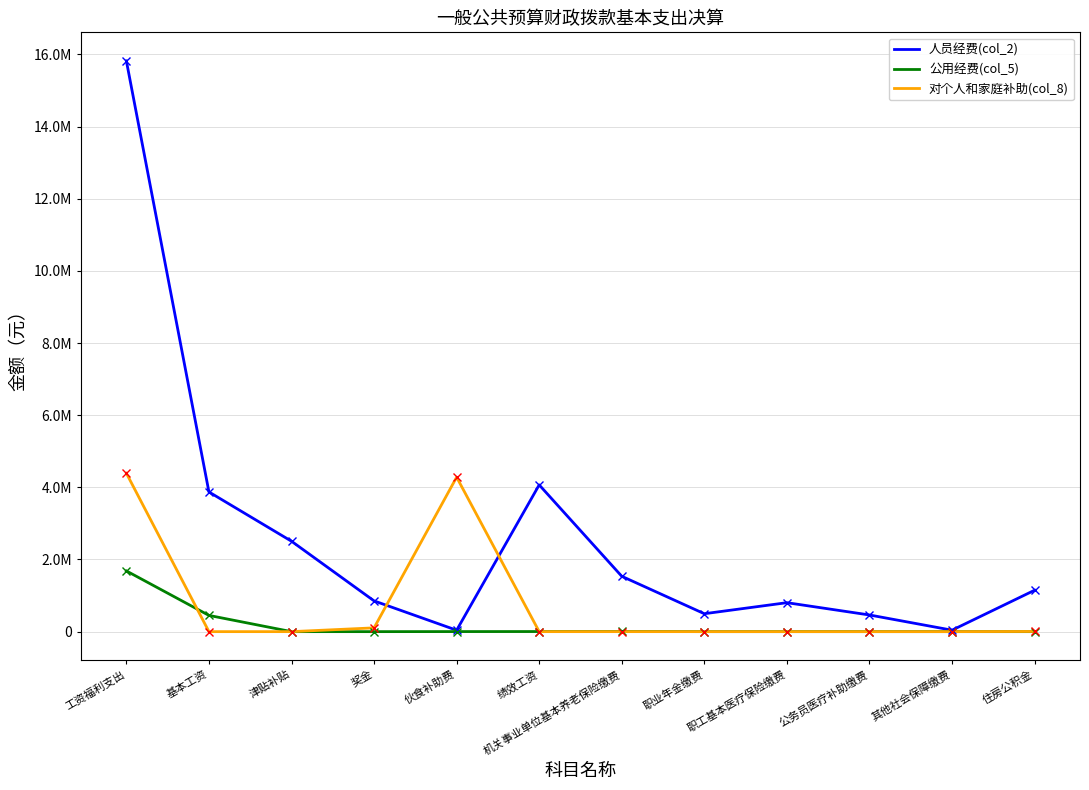

Which series has the largest total across all categories?

人员经费(col_2)